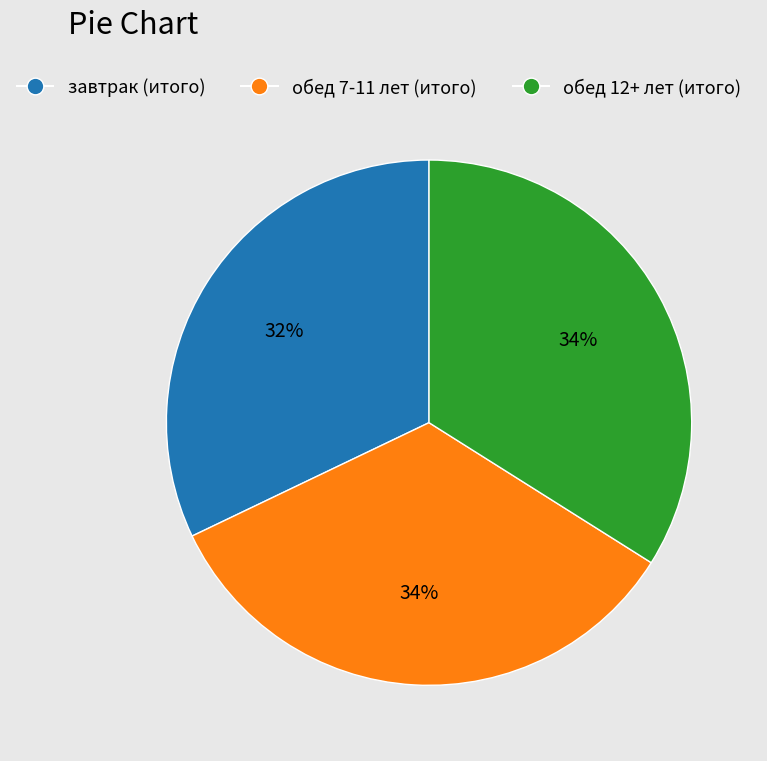

Which category has the smallest portion of the pie?

завтрак (итого)